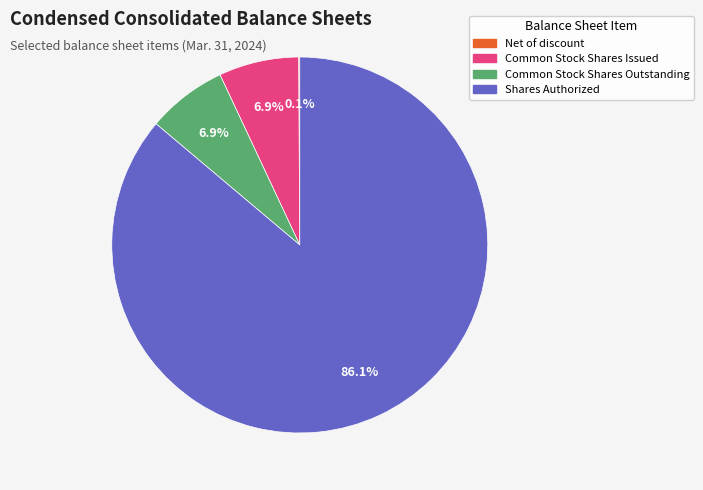

To the nearest percent, what percentage of the pie is Common Stock Shares Outstanding?

7%